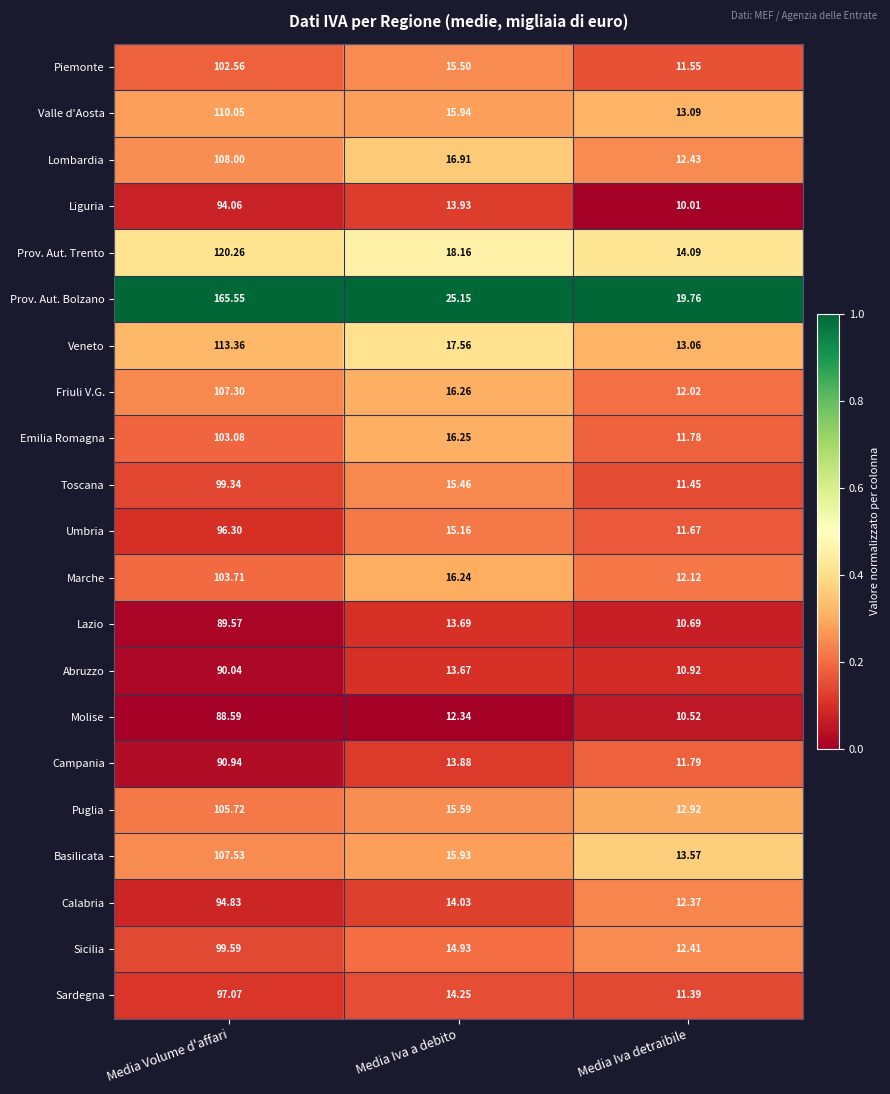

Which category has the highest value across all series?

Media Volume d'affari